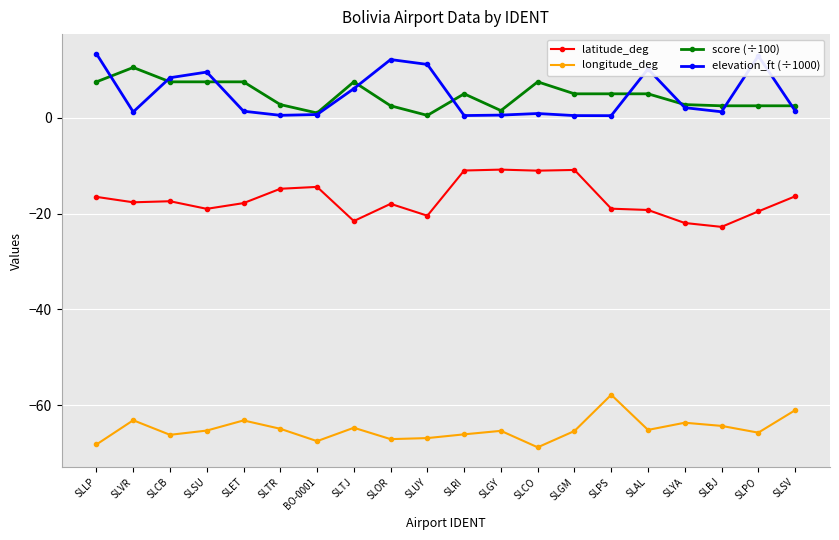

What is the greatest value displayed?

13.4